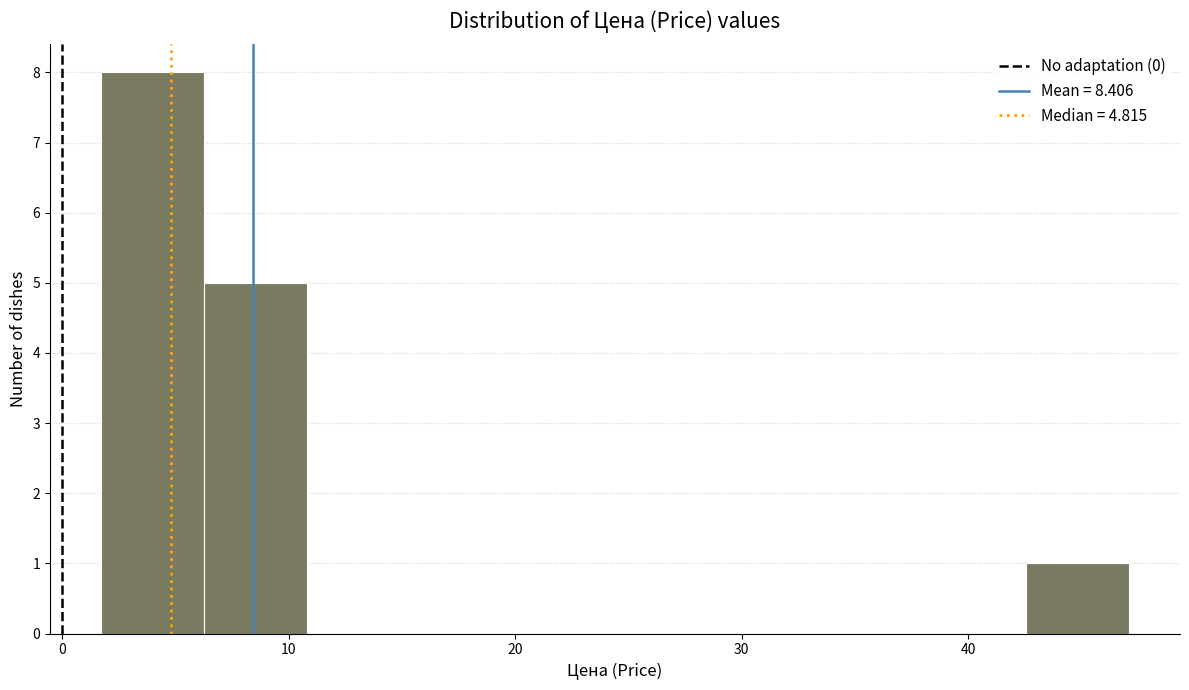

Reading left to right, list every bar in this chart as the range it spans on the x-axis followed by its height. Neither the bar edges nor the heights are printed on the chart, so give them approximately, as read against the axes.

2 to 6: 8
6 to 11: 5
11 to 15: 0
15 to 20: 0
20 to 24: 0
24 to 29: 0
29 to 33: 0
33 to 38: 0
38 to 43: 0
43 to 47: 1